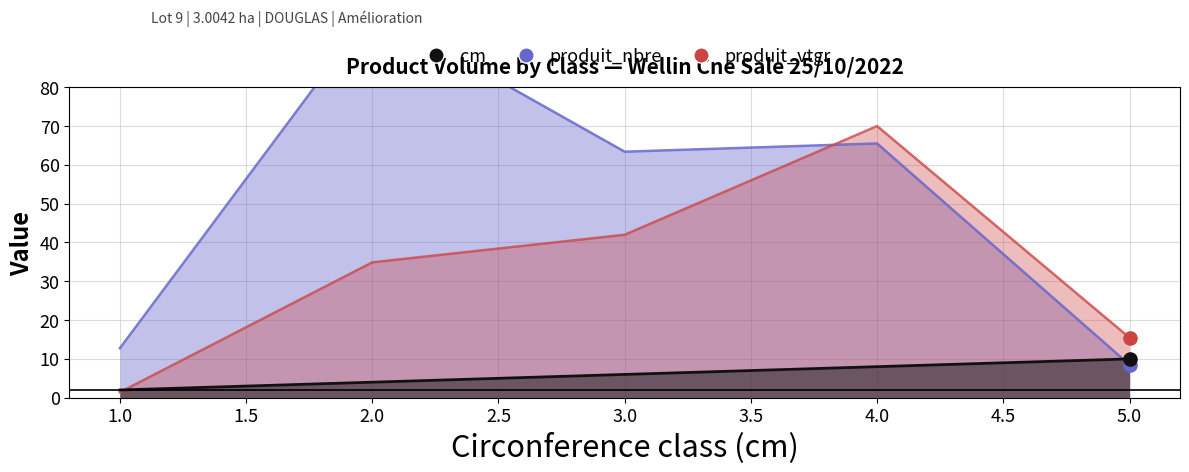

Which series reaches the maximum Y coordinate?

produit_nbre